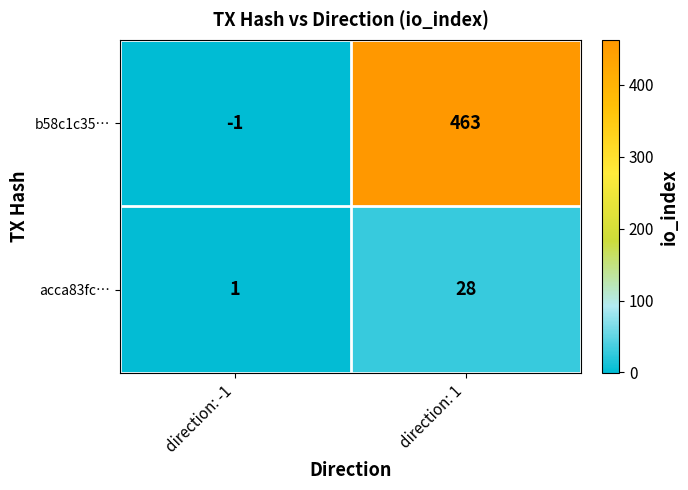

Which series has the largest total across all categories?

b58c1c35…